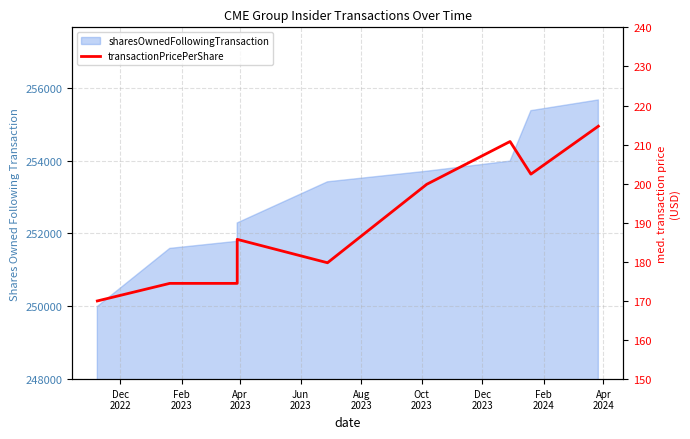

List the labels in order of value, smallest first.

Dec
2022, Feb
2023, Apr
2023, Aug
2023, Jun
2023, Oct
2023, Feb
2024, Dec
2023, Apr
2024